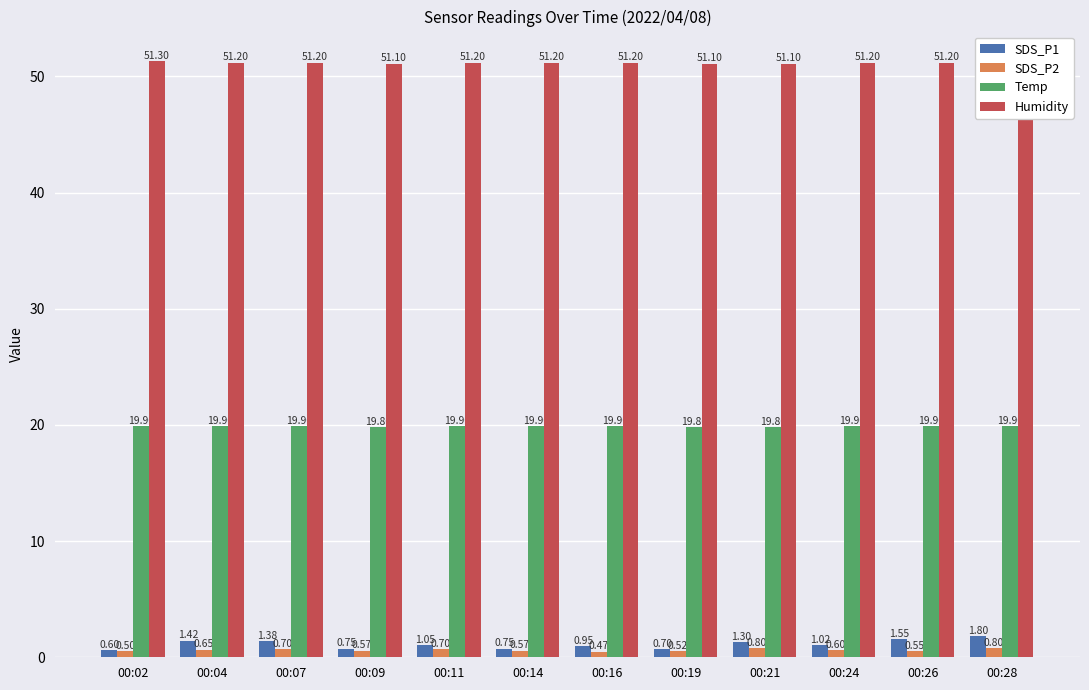

What is the sum of all SDS_P1 values?

13.3